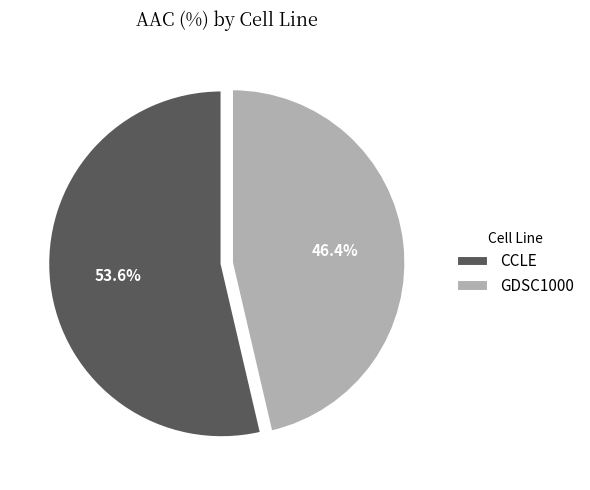

What percentage do GDSC1000 and CCLE together represent?

100.0%